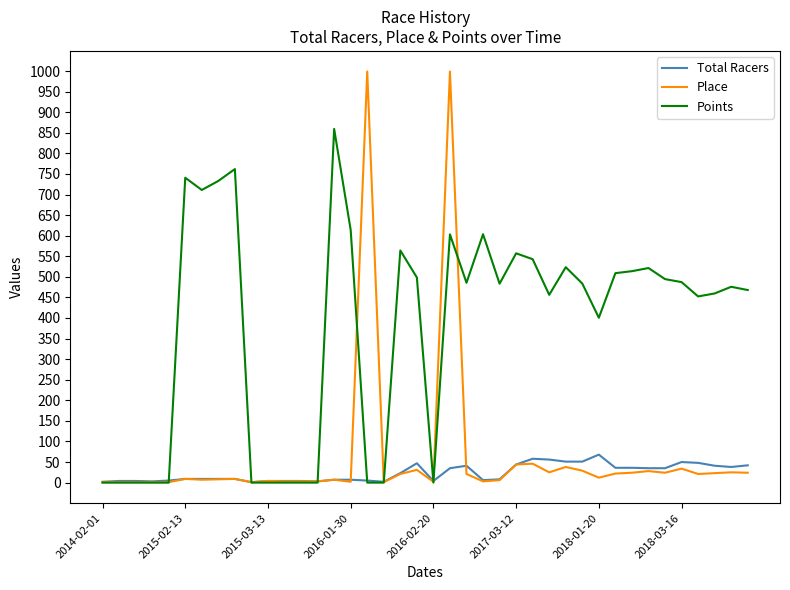

Which series has the largest total across all categories?

Points